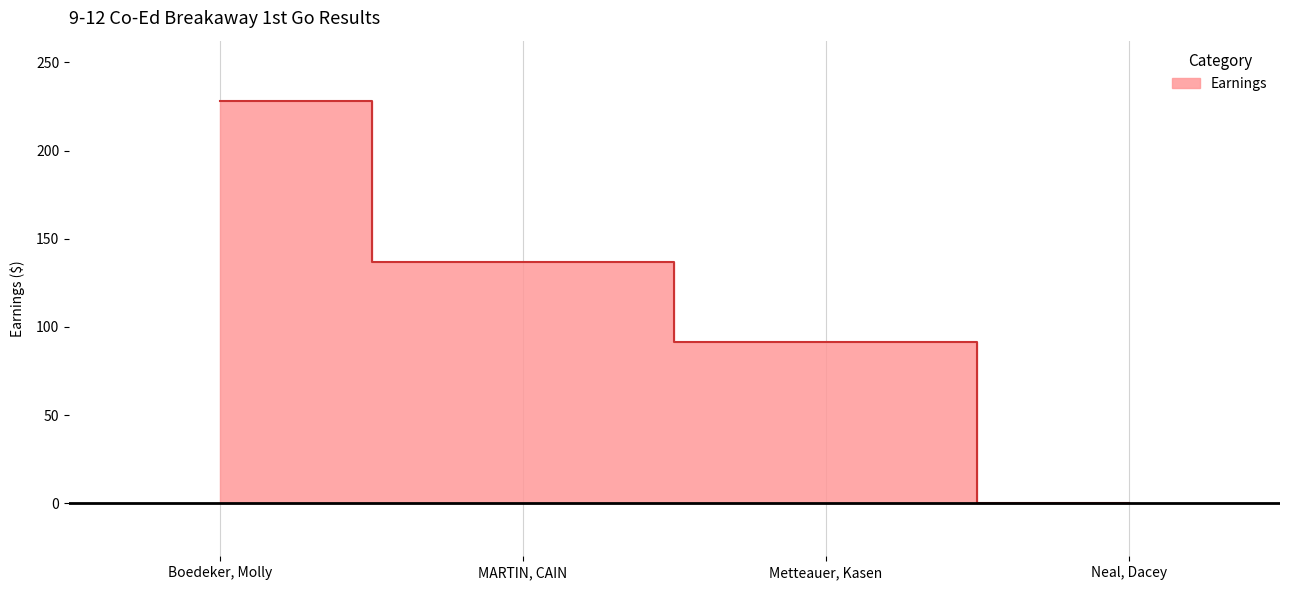

What position from the left is Boedeker, Molly?

1